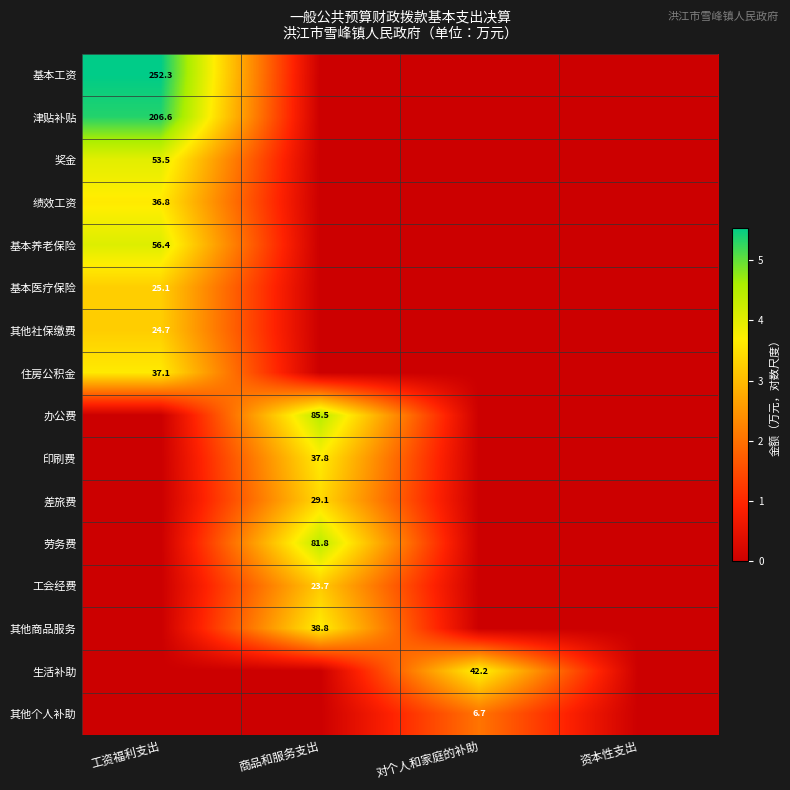

At which category is the sum across all series the highest?

工资福利支出